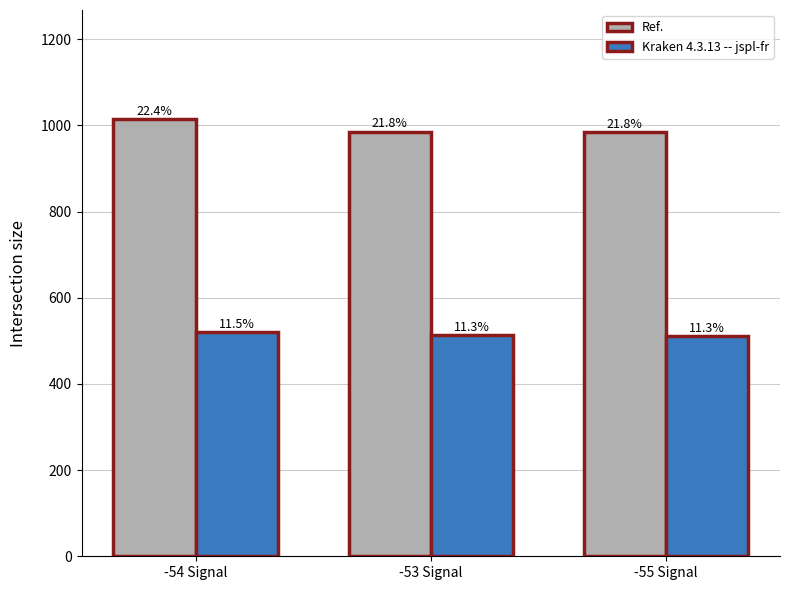

What is the label of the 3rd bar from the right?

-54 Signal